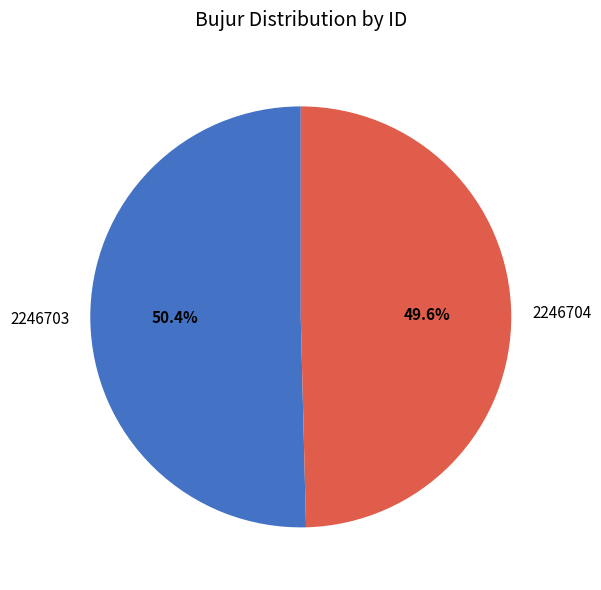

Approximately how many times larger is the value at 2246704 compared to 2246703?

1.0